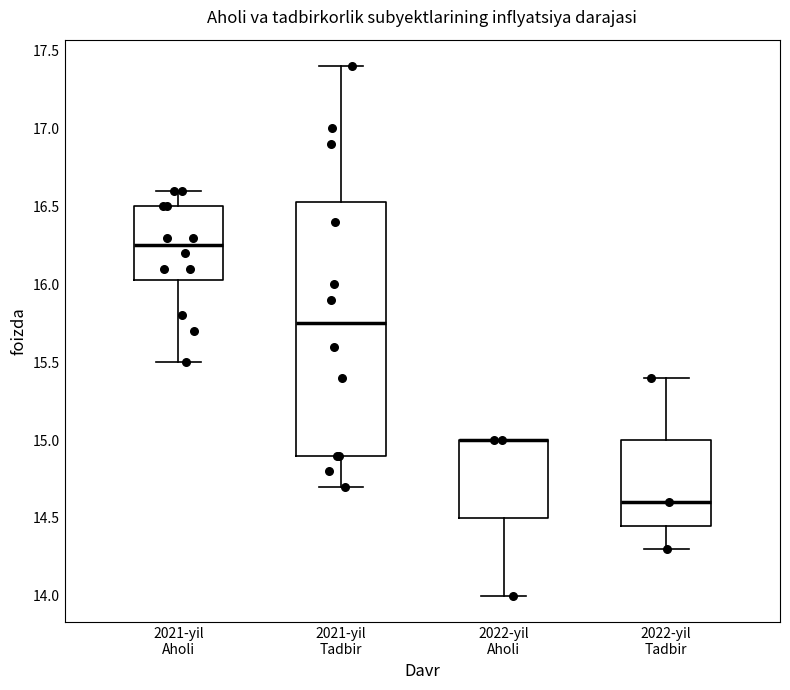

Reading left to right, read every box against the y-axis: the position of its median line, the range the box covers, and the ends of its whiskers. The values are not printed on the chart, so give them approximately, as read against the axis.

2021-yil Aholi: median 16.25, box 16.05 to 16.50, whiskers 15.50 to 16.60
2021-yil Tadbir: median 15.75, box 14.90 to 16.55, whiskers 14.70 to 17.40
2022-yil Aholi: median 15.00 (drawn on the box's upper edge), box 14.50 to 15.00, whiskers 14.00 to 15.00
2022-yil Tadbir: median 14.60, box 14.45 to 15.00, whiskers 14.30 to 15.40